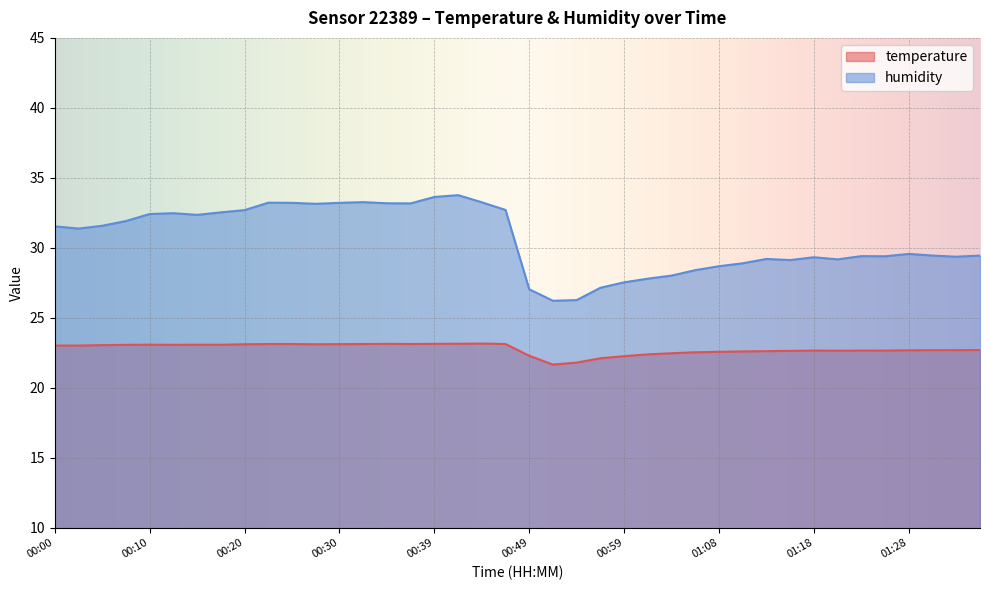

What is the difference between the highest and lowest values at 00:34?

10.1